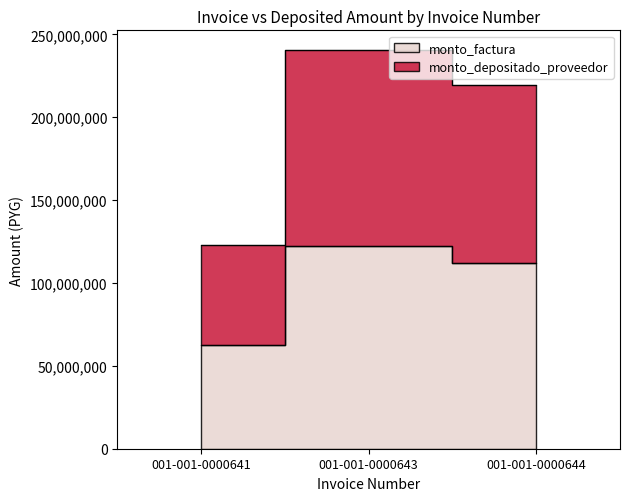

Is the value of monto_depositado_proveedor at 001-001-0000641 greater than the value of monto_factura at 001-001-0000641?

Yes